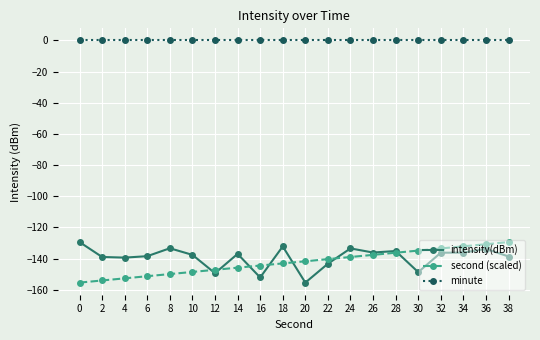

How many intersections are there between second (scaled) and intensity(dBm)?

7